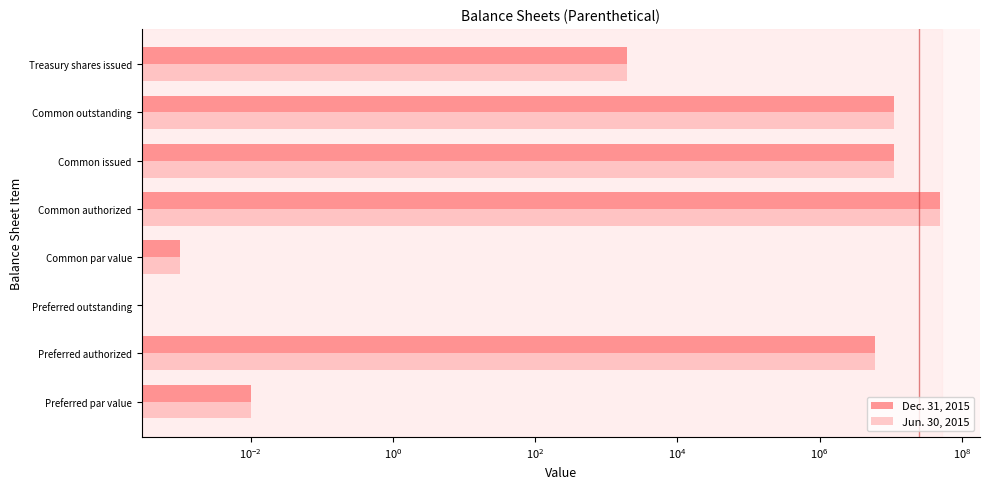

What is the value of the Jun. 30, 2015 bar at the 2nd from the left?

6000000.0